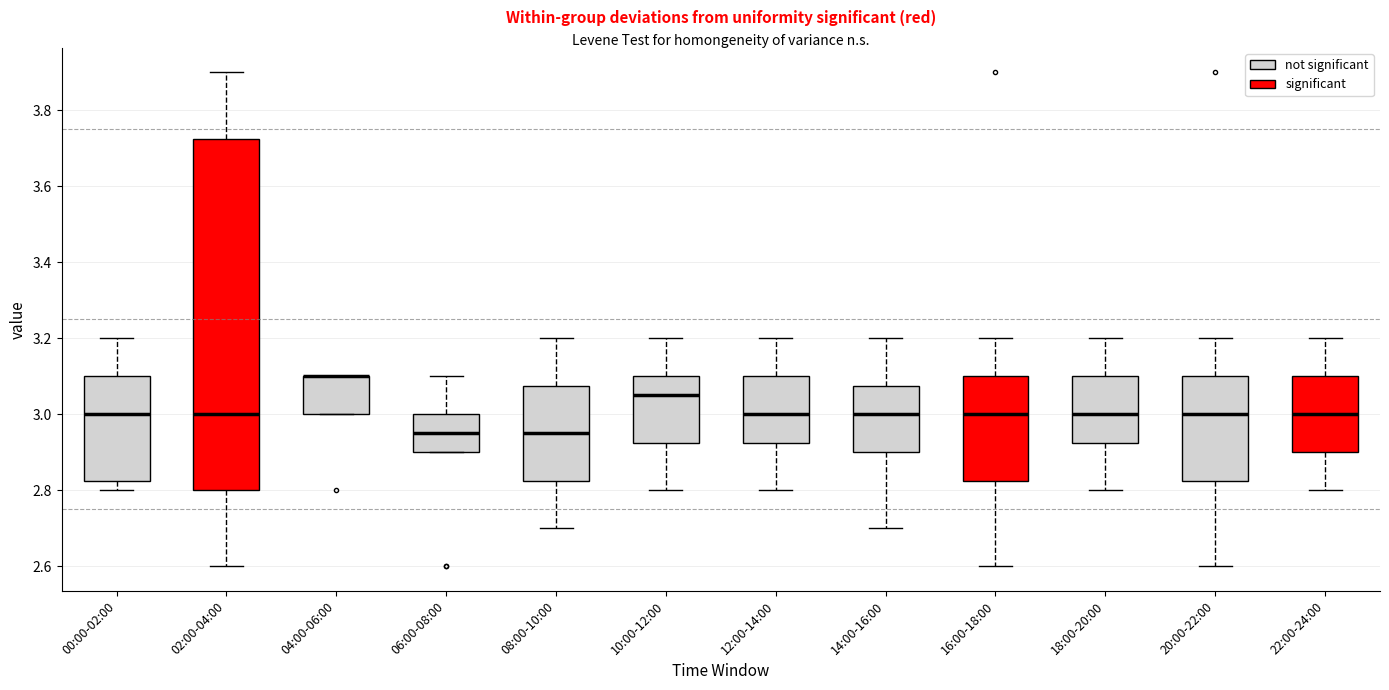

Comparing the boxes themselves (not the whiskers), which one is the tallest?

02:00-04:00